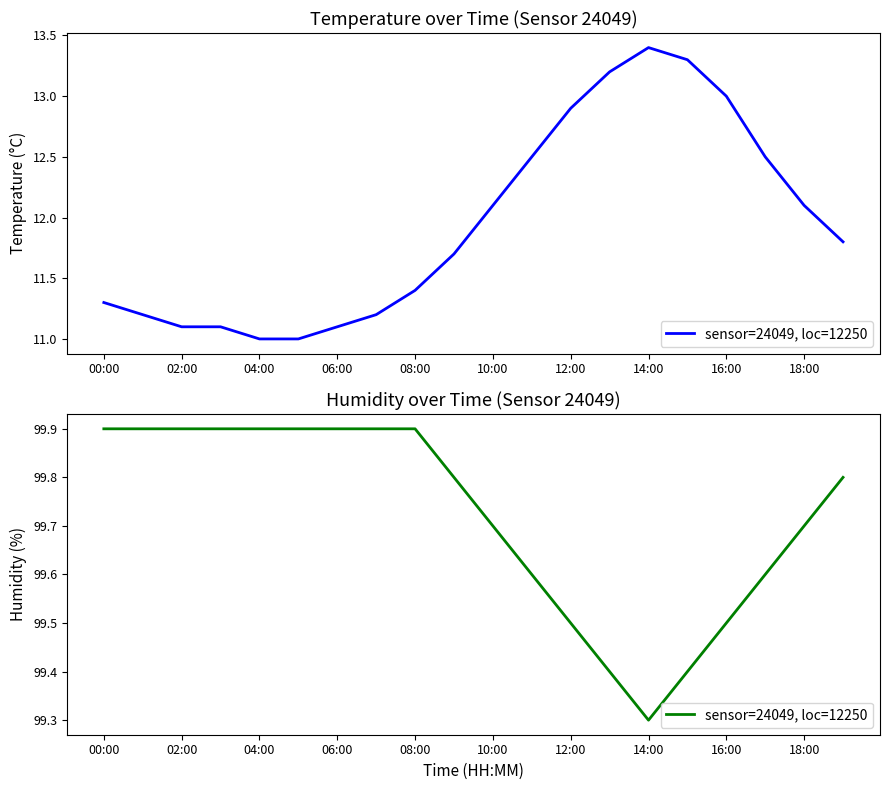

What is the label of the 4th point from the right?

16:00